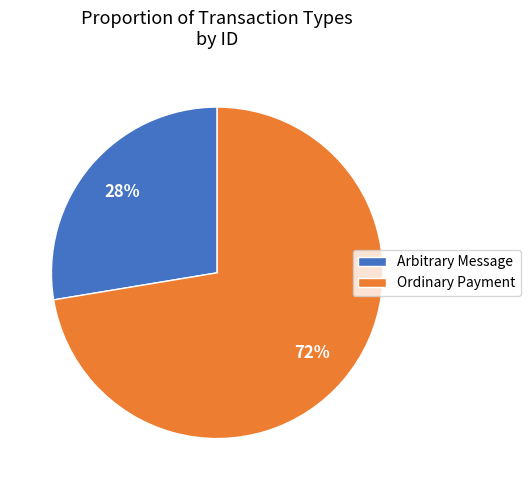

Between Ordinary Payment and Arbitrary Message, which is larger?

Ordinary Payment